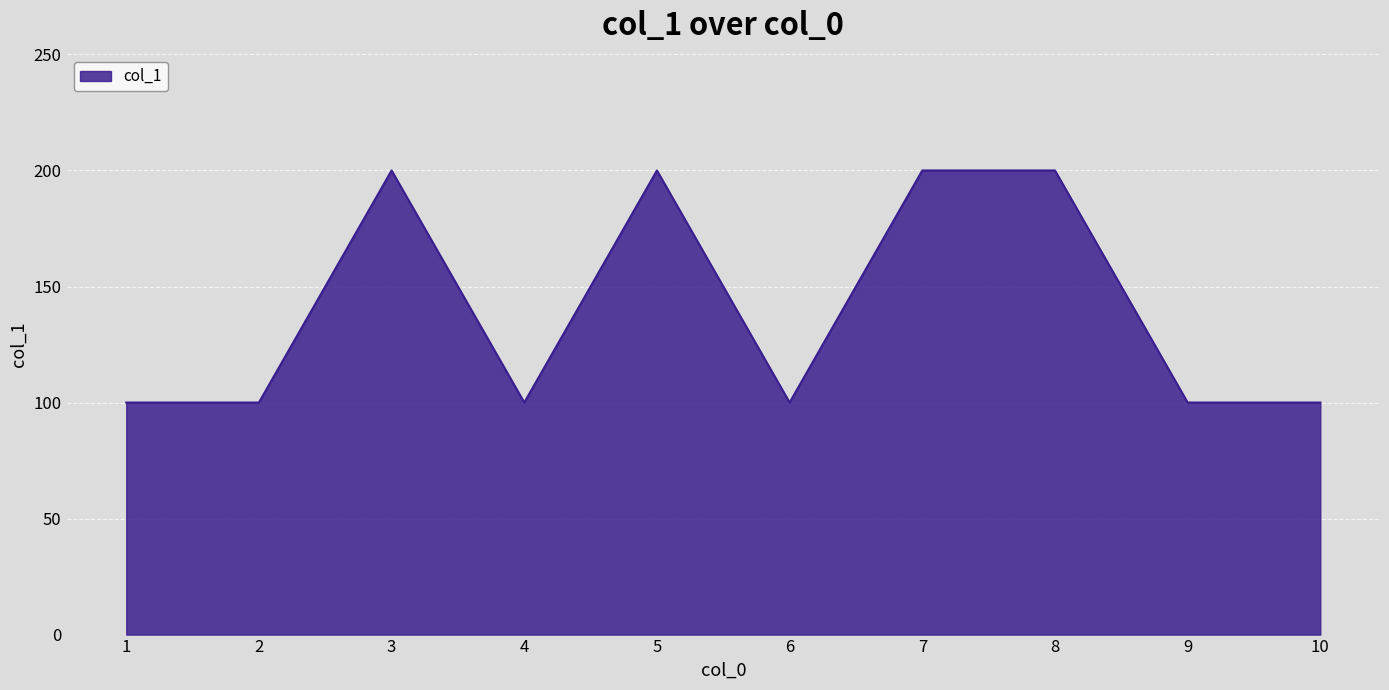

Is it true that the value at 8 is 200?

True